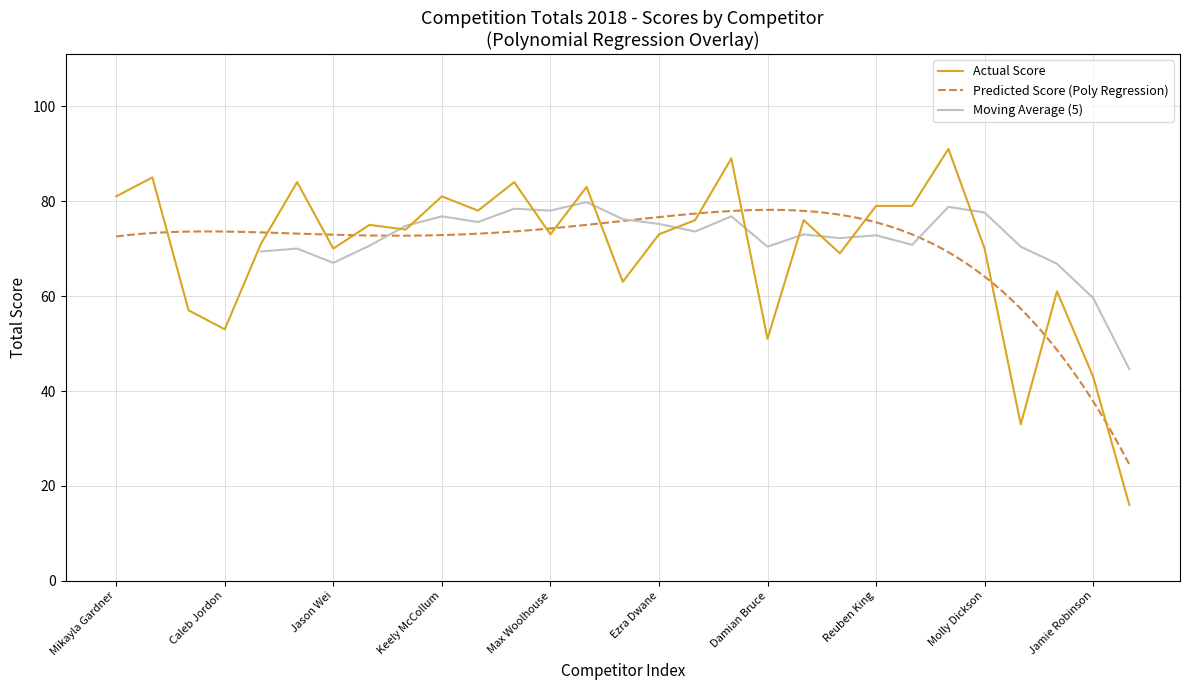

Which has a higher value, Mac Rivers or Scott Bagnell?

Scott Bagnell